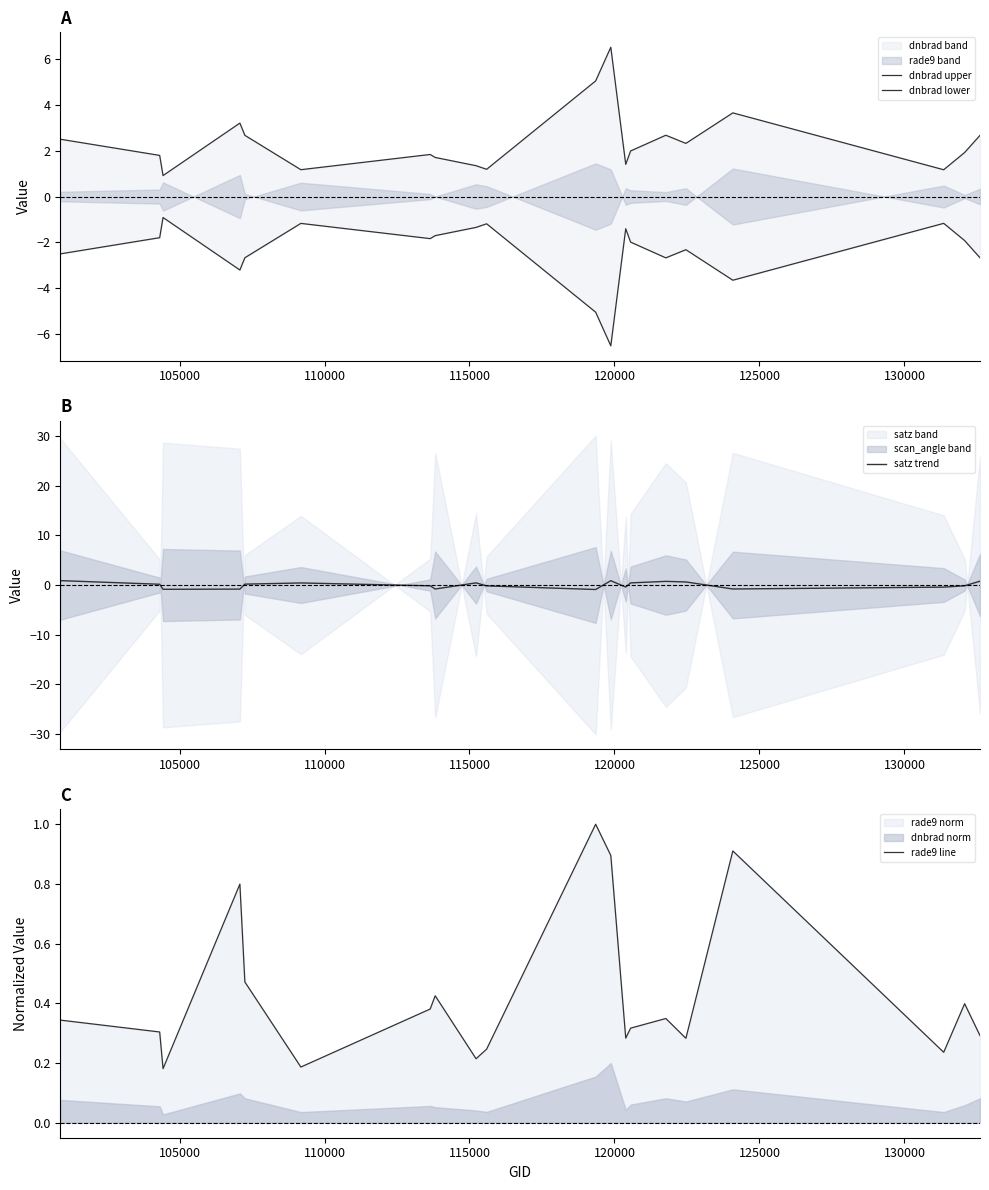

Does the chart have visible grid lines?

No